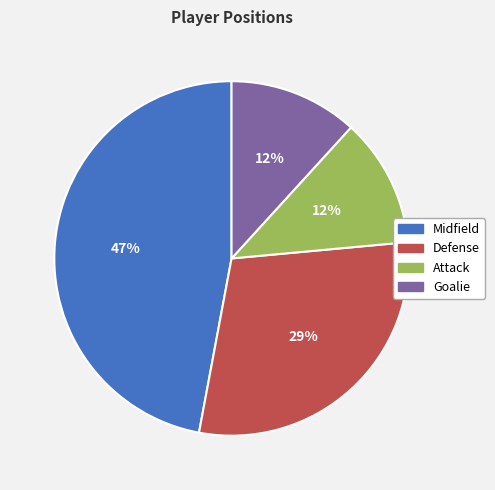

Is the sum of Attack and Goalie greater than half?

No